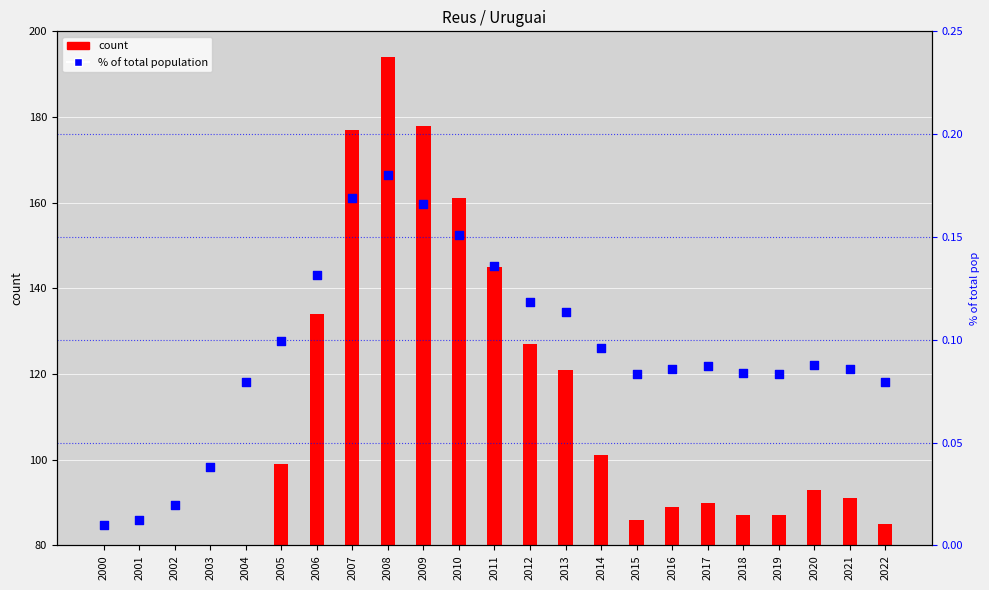

What are all the series names shown in the legend?

count, % of total population